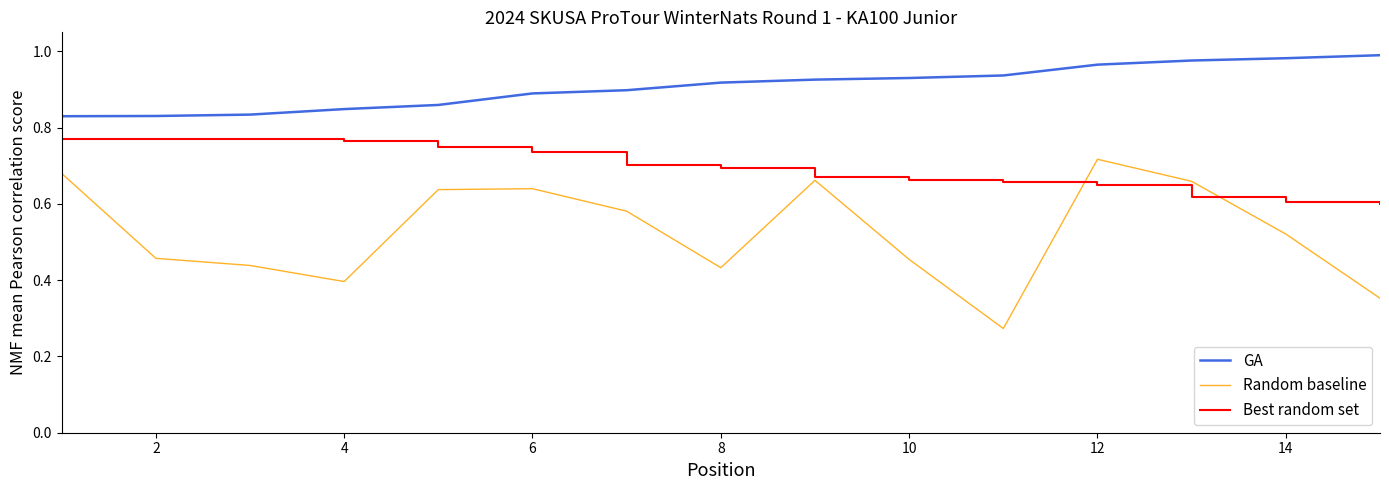

What is the sum of all Best random set values?

10.4